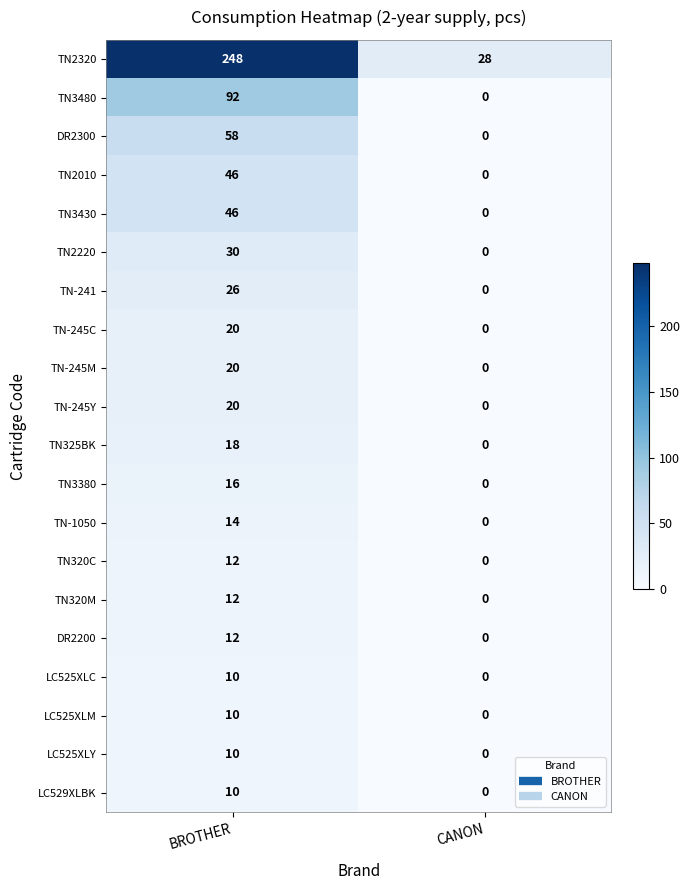

At which category is the sum across all series the highest?

BROTHER